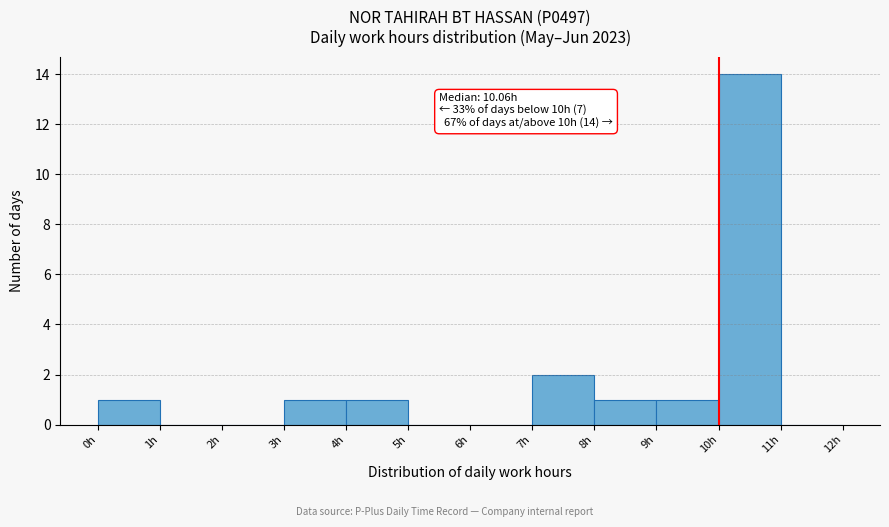

Over which range of the x-axis is the bar tallest?

10 to 11